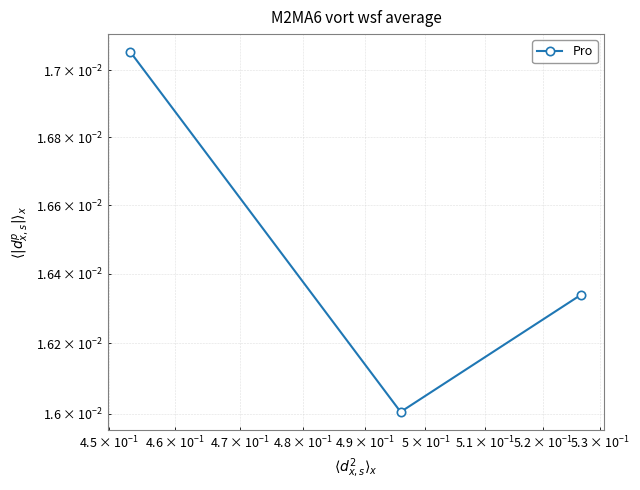

Is this an area chart (filled region under the line)?

No